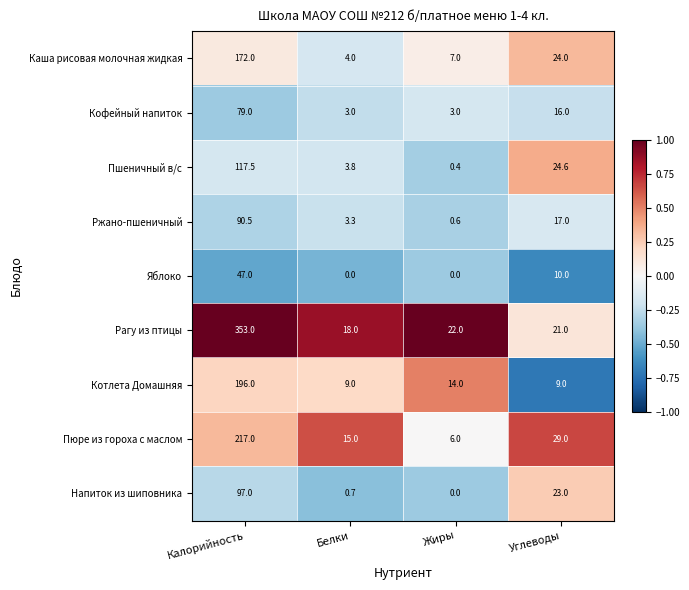

At which category is the sum across all series the highest?

Калорийность